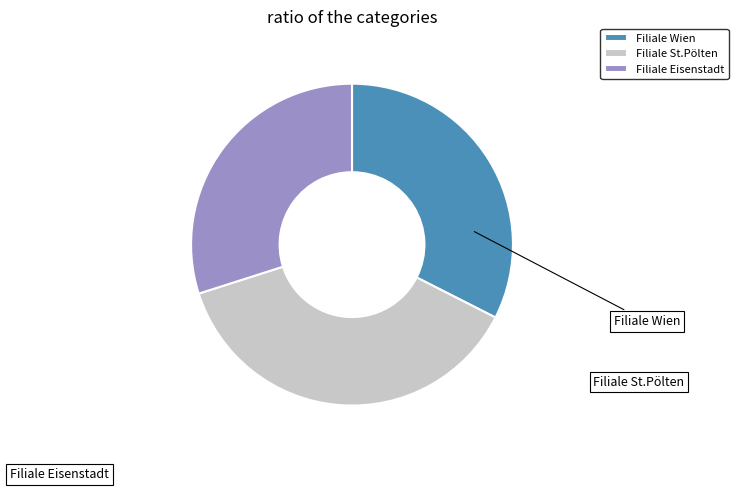

Combined, do Filiale St.Pölten and Filiale Eisenstadt account for over 50%?

Yes